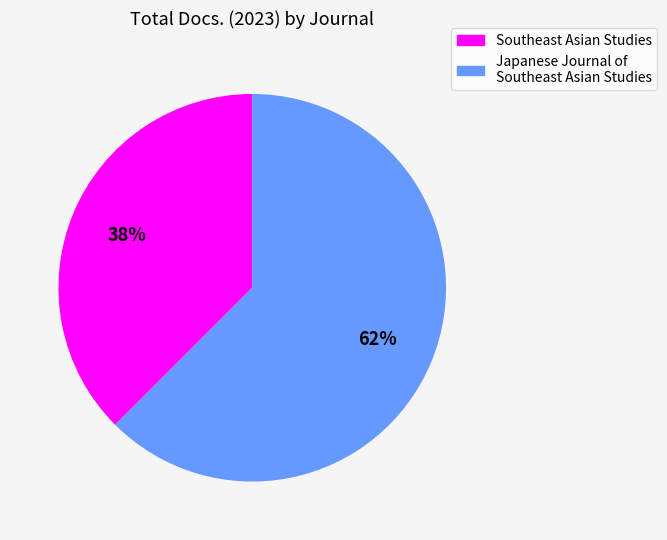

Is the sum of Japanese Journal of Southeast Asian Studies and Southeast Asian Studies greater than half?

Yes